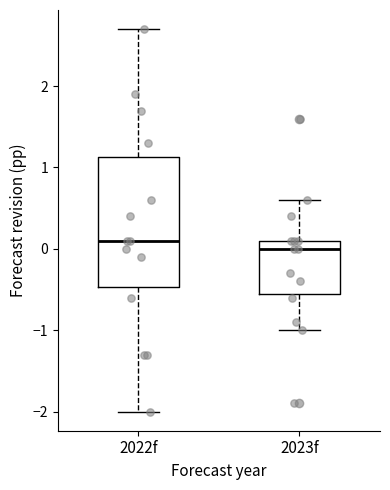

Reading left to right, read every box against the y-axis: the position of its median line, the range the box covers, and the ends of its whiskers. The values are not printed on the chart, so give them approximately, as read against the axis.

2022f: median 0.1, box -0.5 to 1.1, whiskers -2.0 to 2.7
2023f: median 0.0, box -0.5 to 0.1, whiskers -1.0 to 0.6